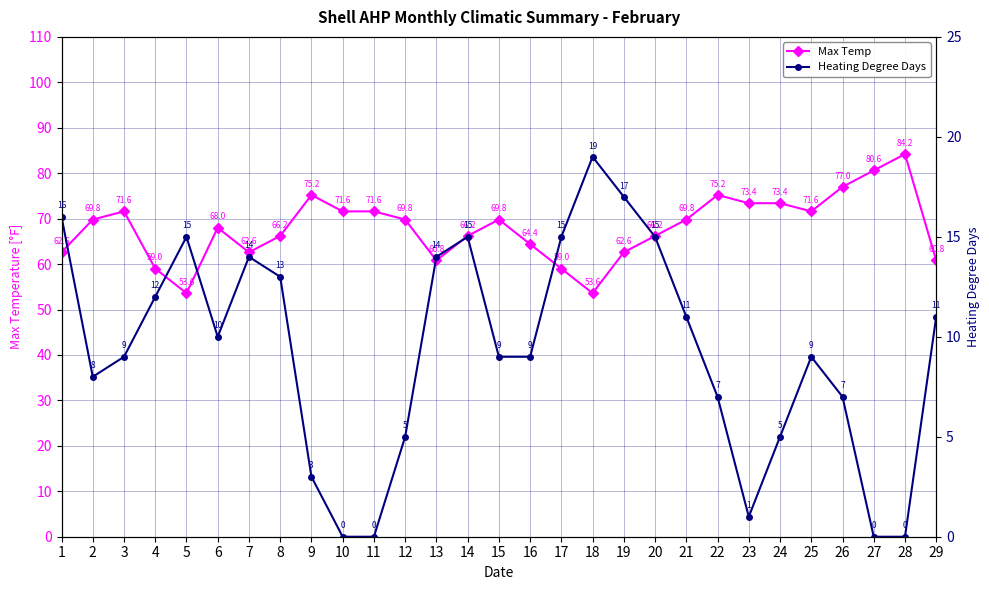

In Max Temp, how many points are lower than both neighbors (excluding endpoints)?

5